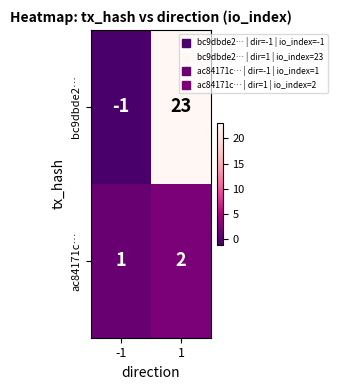

What is the sum of the ac84171c… values at 1 and -1?

3